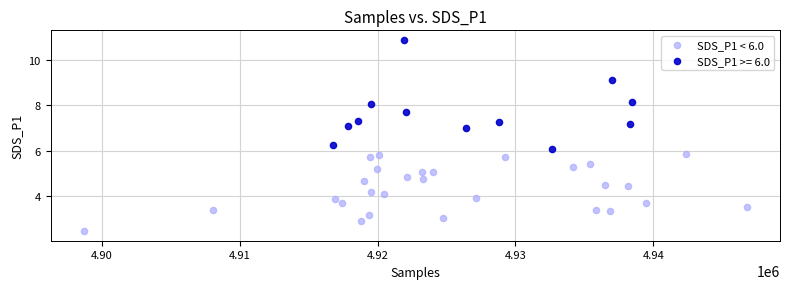

Which series has the largest Y range (max minus min)?

SDS_P1 >= 6.0